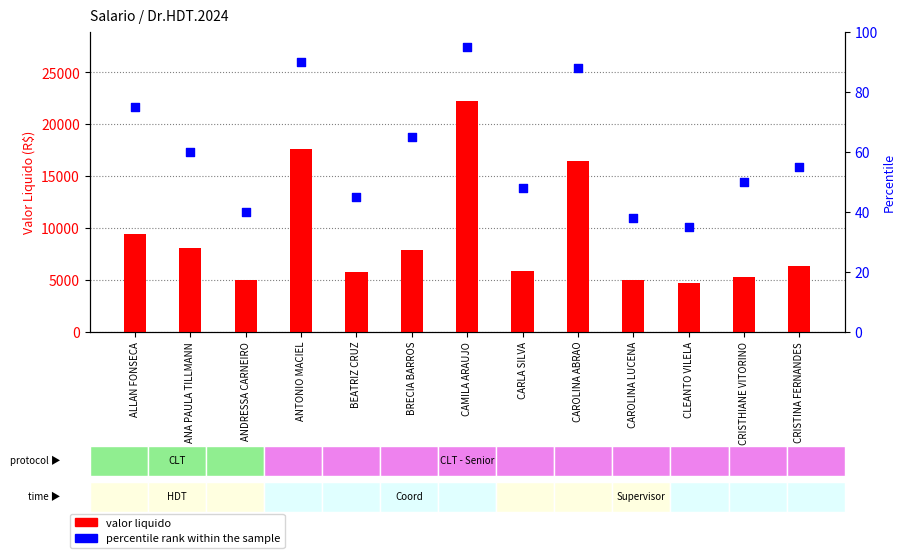

At how many categories does at least one series exceed 7538?

6